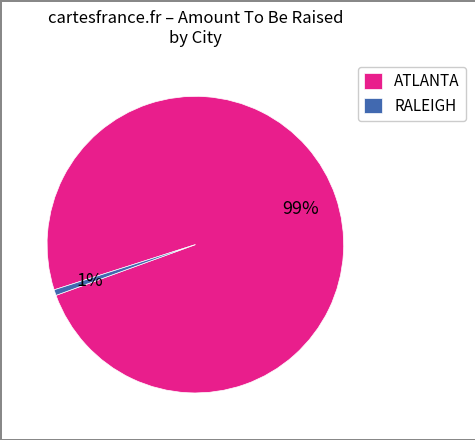

The RALEIGH slice represents 8% of the pie. True or false?

False